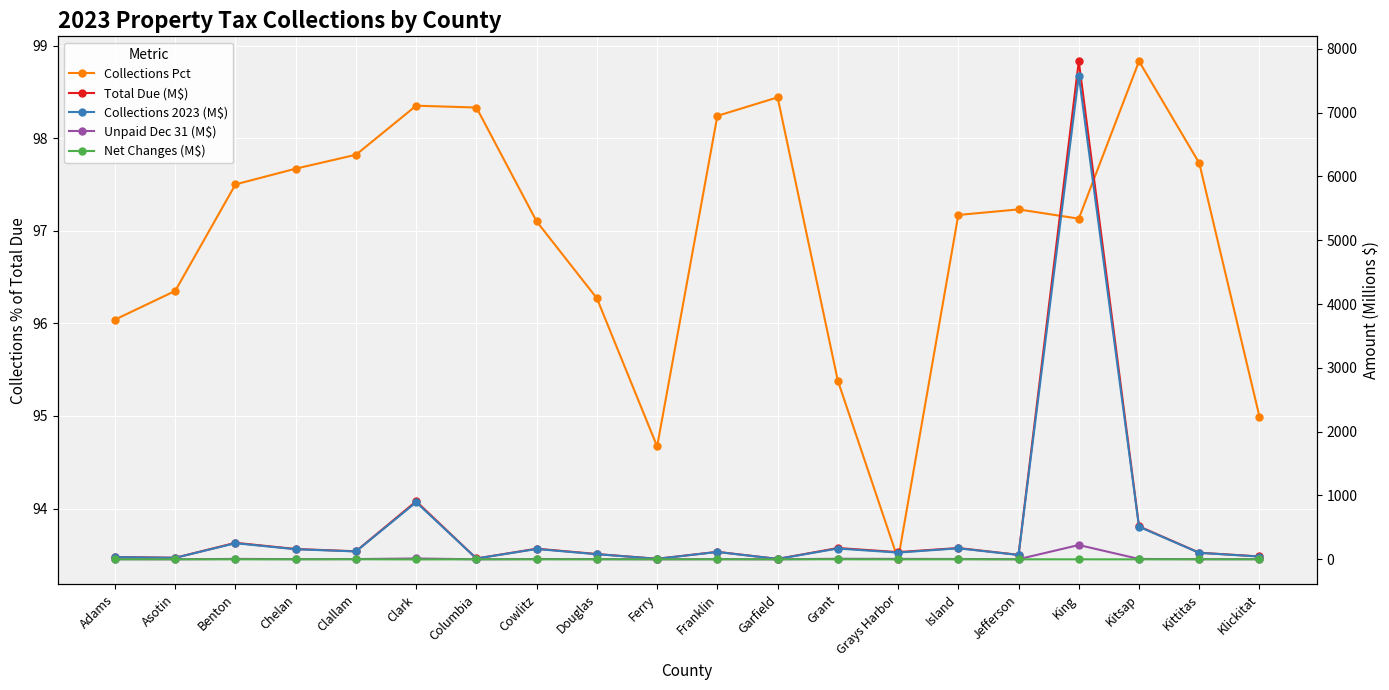

True or false: Total Due (M$) has a value of 5.9 at Garfield.

True